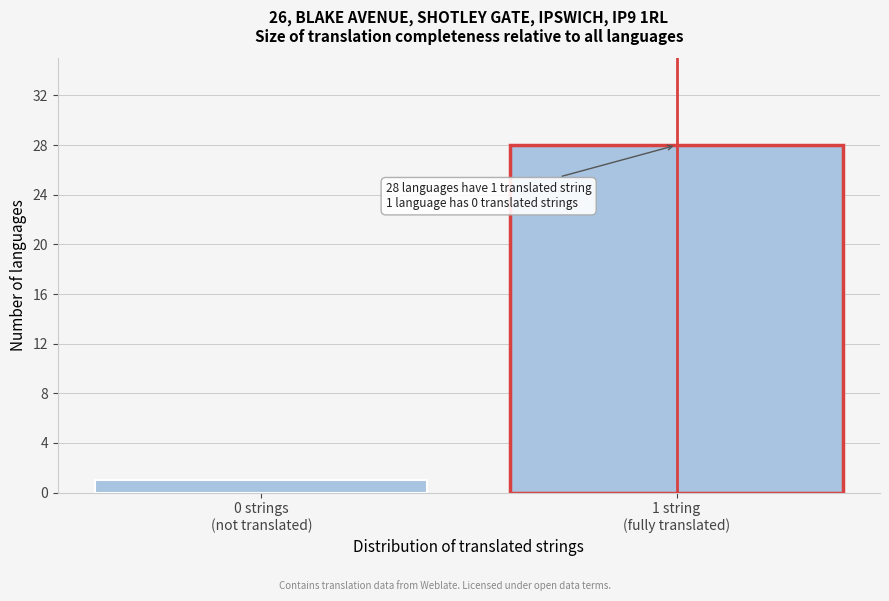

Reading right to left, what are all the values shown in this chart?

28	1